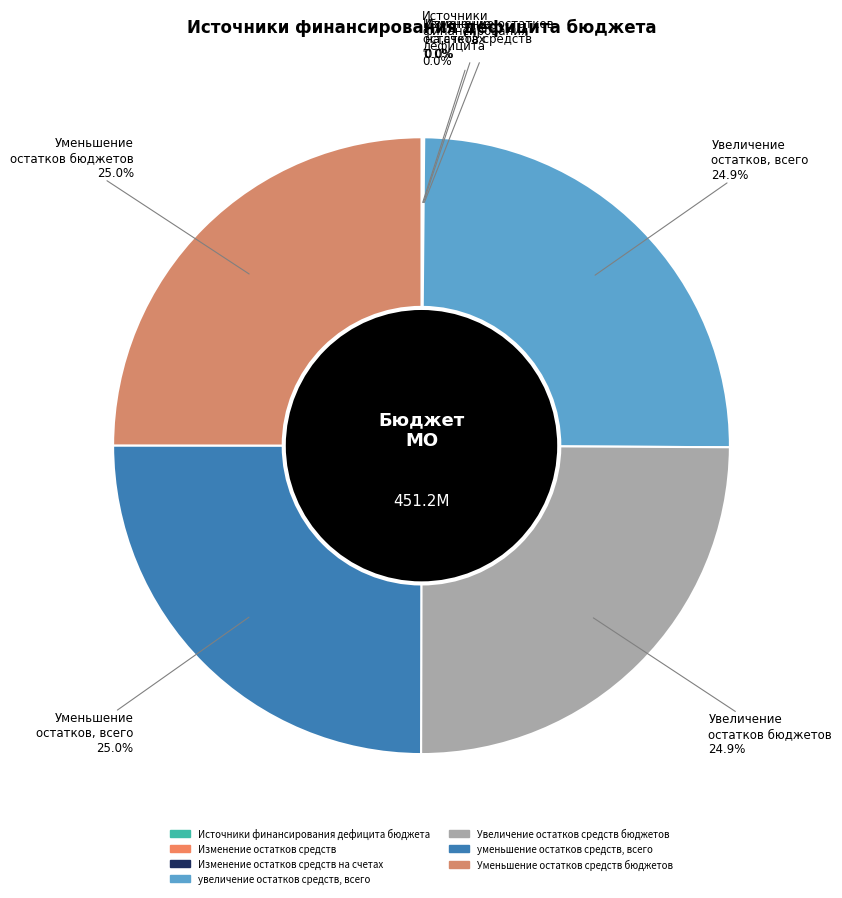

Is there any slice that represents more than half of the pie?

No